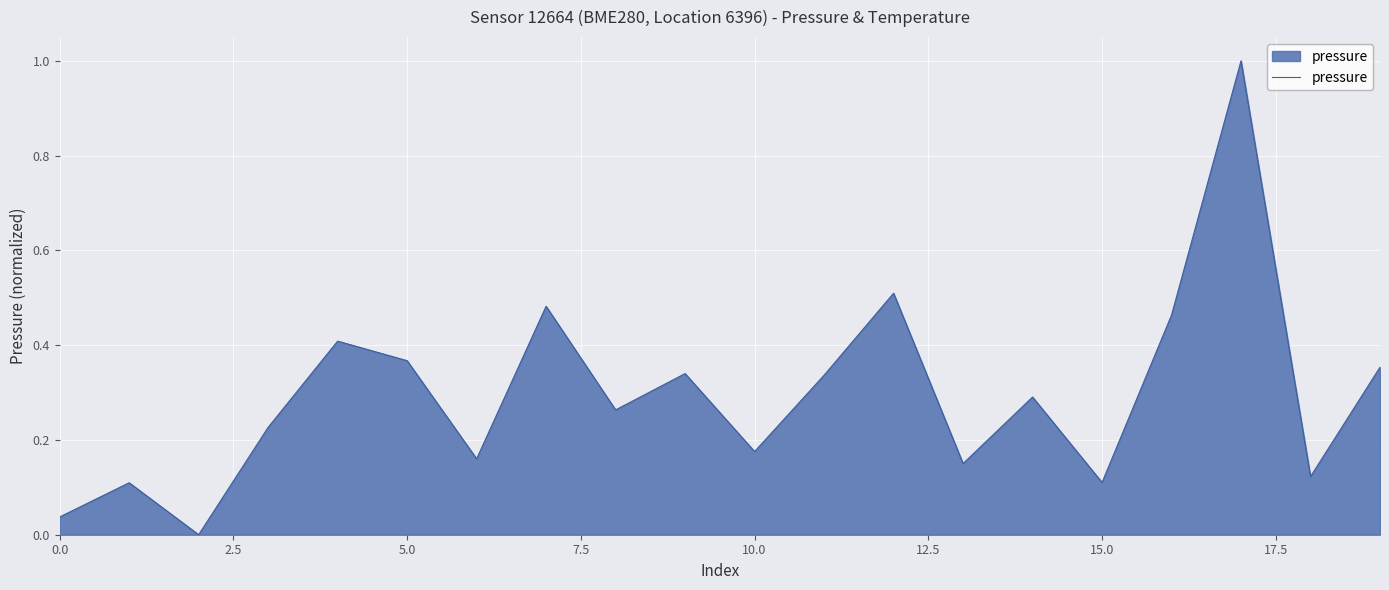

What is the maximum value shown in the chart?

1.0